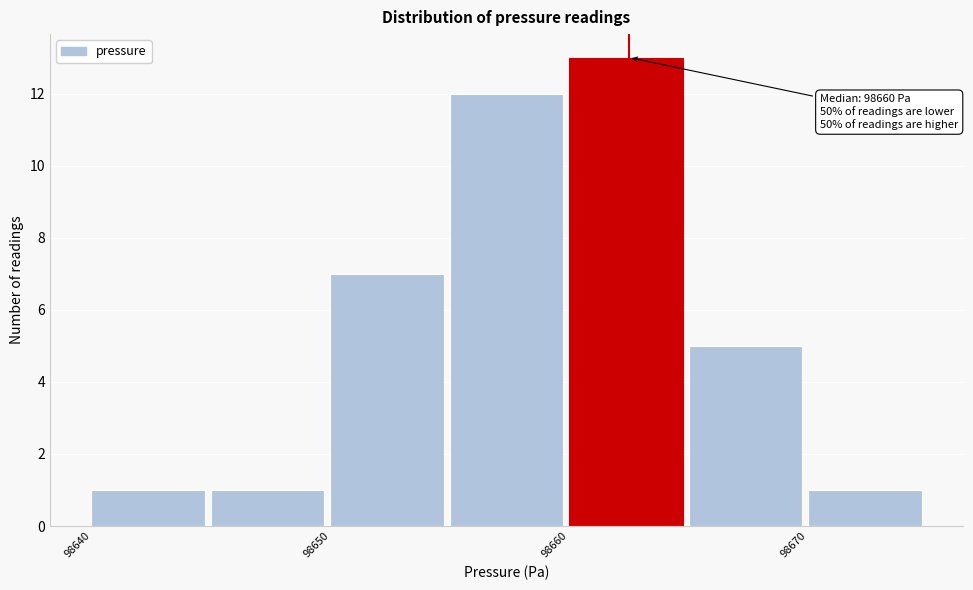

Over which range of the x-axis is the bar tallest?

98660 to 98665